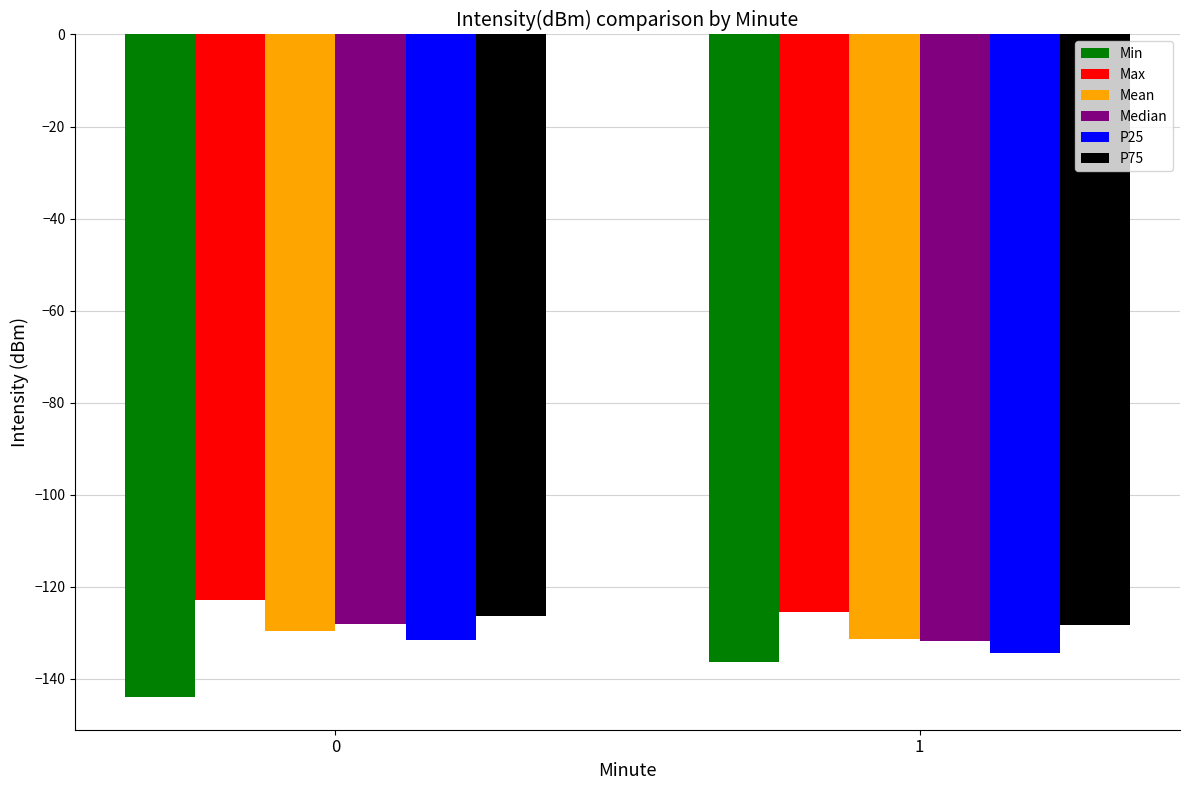

What is the difference between the Mean values at 0 and 1?

1.8